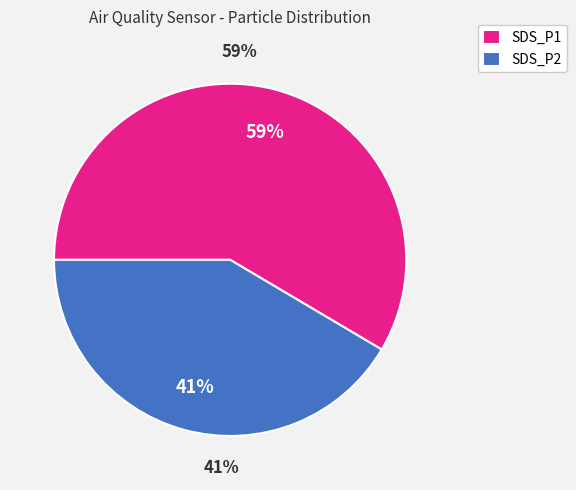

To the nearest percent, what percentage of the pie is SDS_P1?

59%